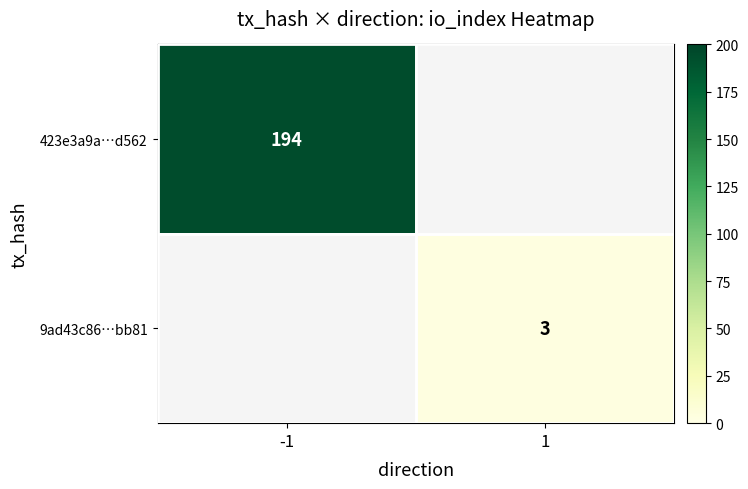

The 423e3a9a…d562 series shows 337.4 at -1. True or false?

False